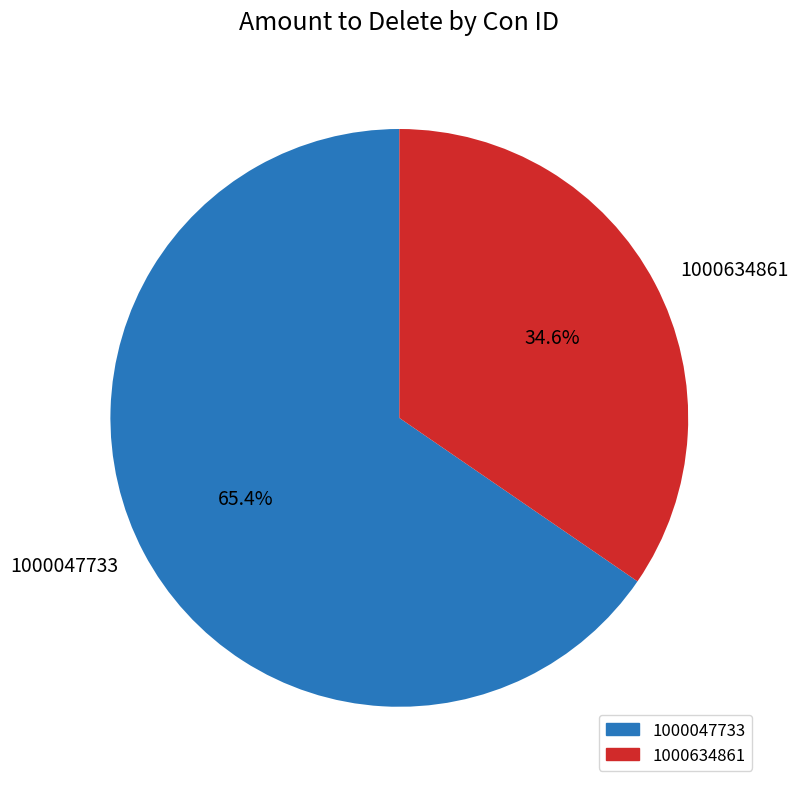

What is the ratio of the value at 1000634861 to the value at 1000047733?

0.5